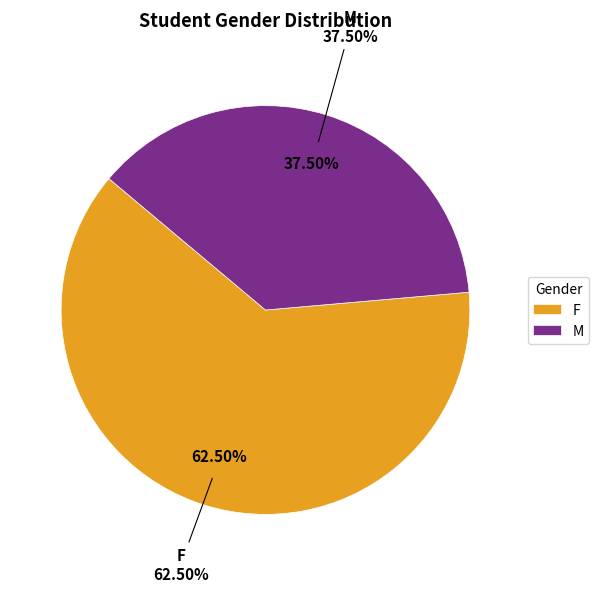

Rank the categories by value from highest to lowest.

F, M